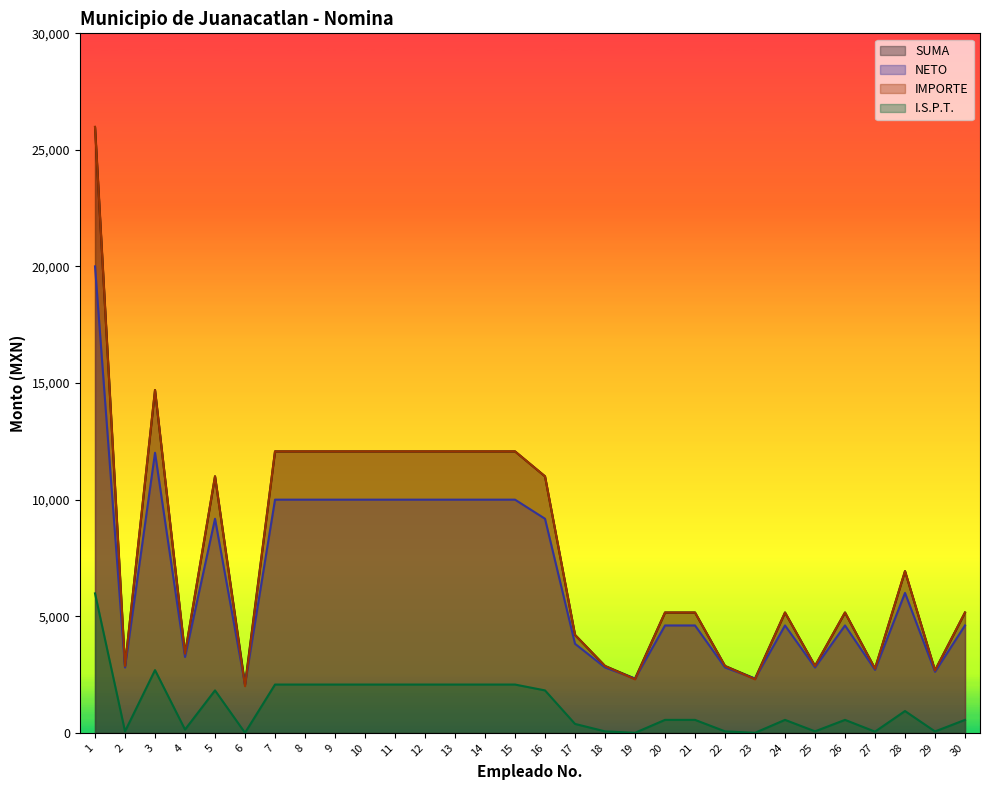

True or false: I.S.P.T. and NETO intersect in this chart.

False